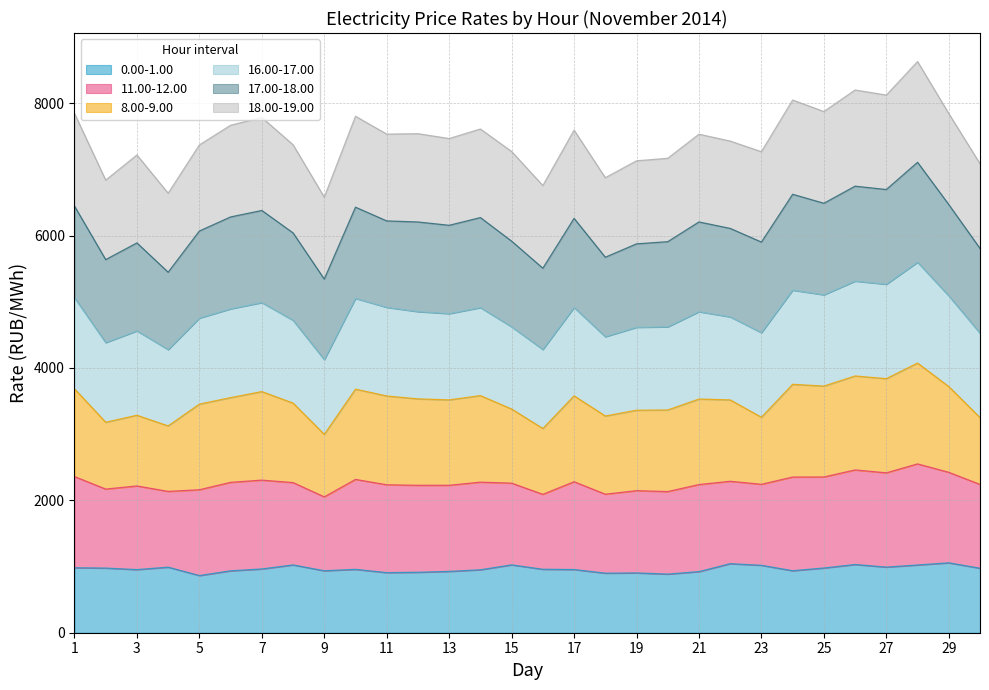

Does the chart display data point markers on the line(s)?

No